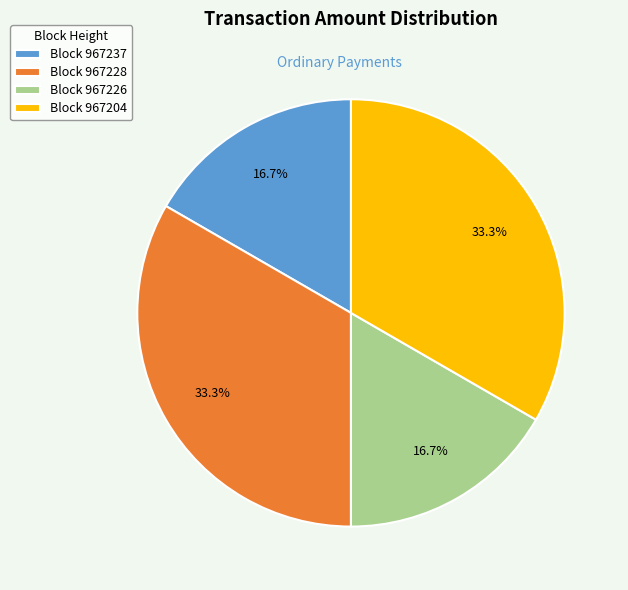

Does any single category account for the majority?

No